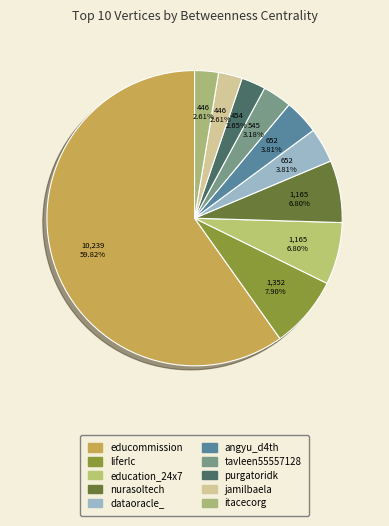

To the nearest percent, what is the average slice percentage?

10%